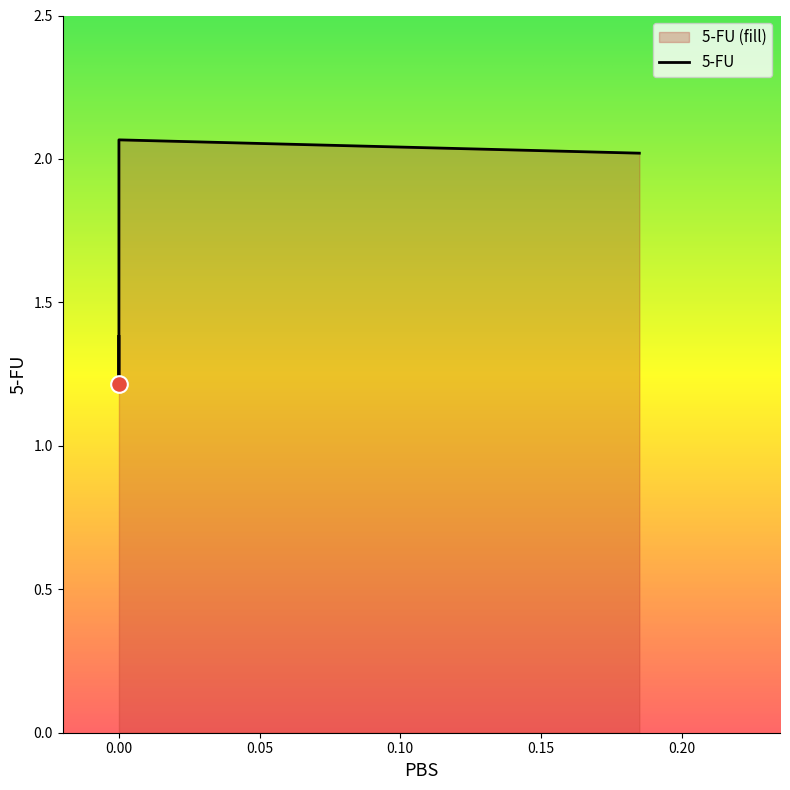

What is the value of the 1st point from the left?

1.4